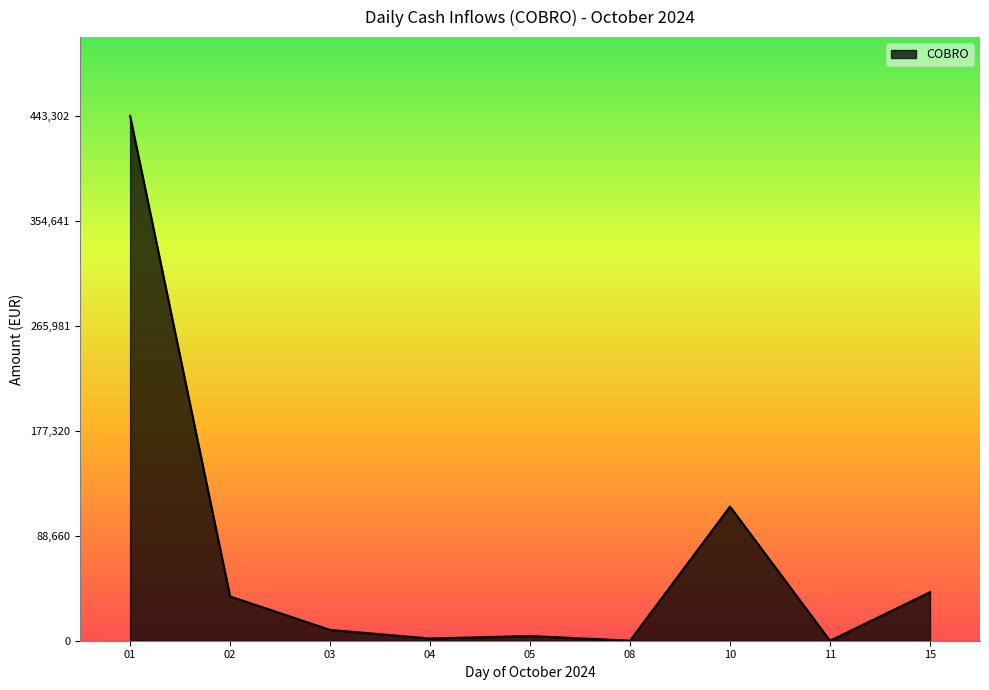

What value does the data have at 01?

443302.5